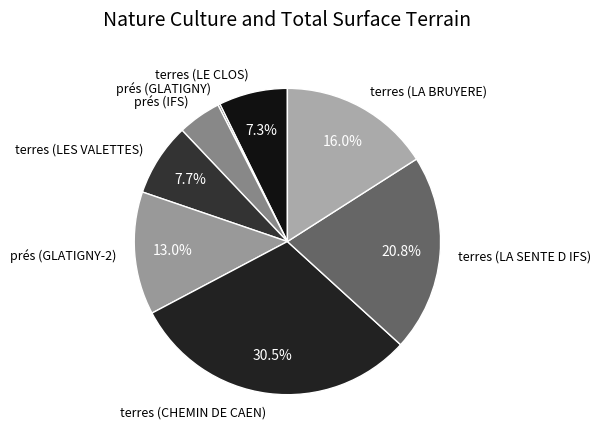

Which slice is the largest?

terres (CHEMIN DE CAEN)